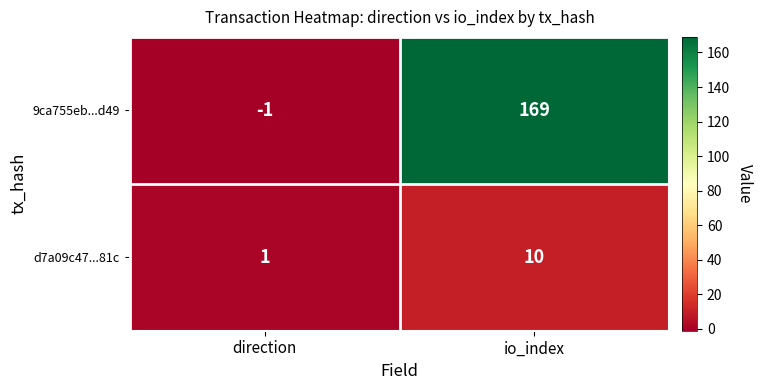

The value of d7a09c47...81c at io_index is 17. True or false?

False